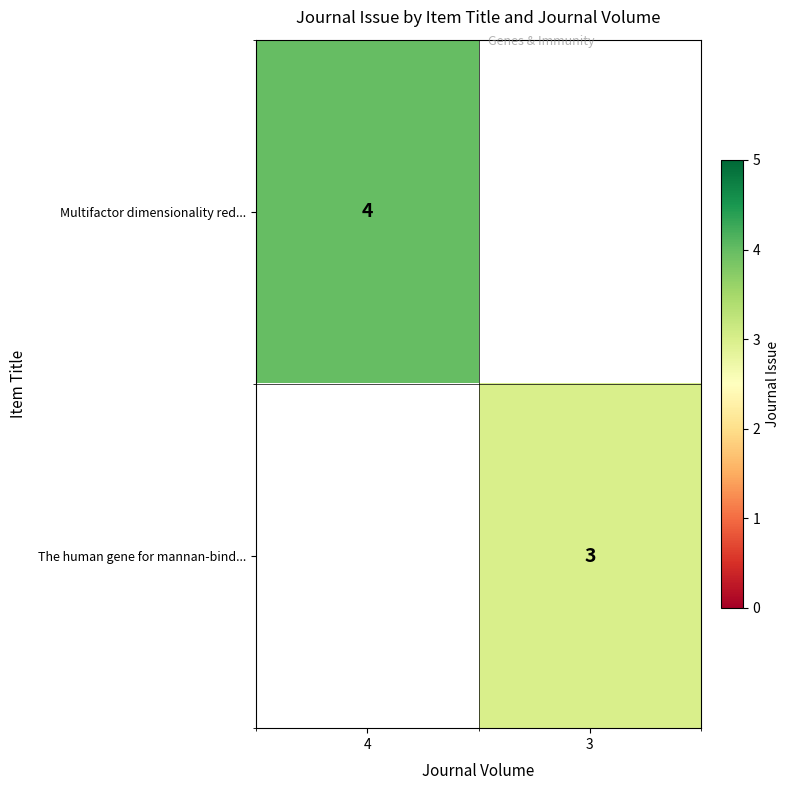

Is it true that The human gene for mannan-bind... equals 3 at 3?

True